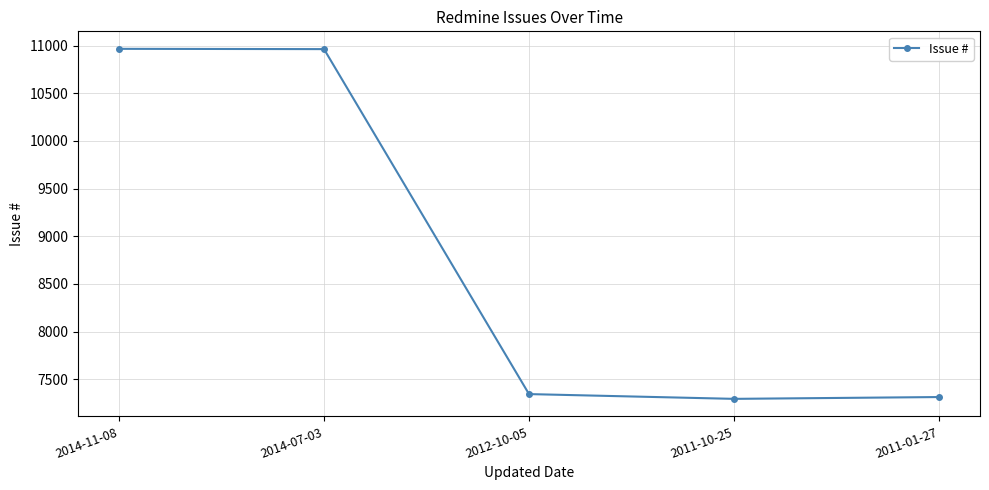

What position from the right is 2011-01-27?

1